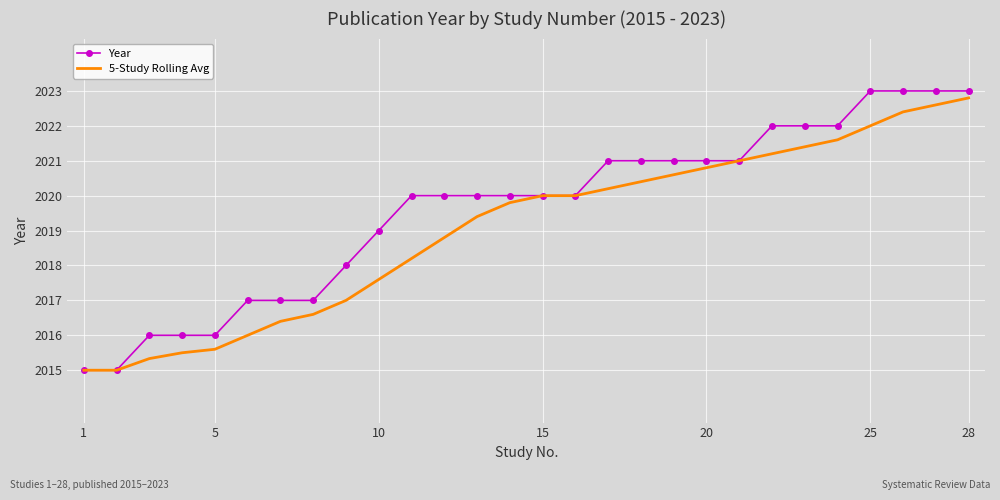

Which series has the largest range (max minus min)?

Year